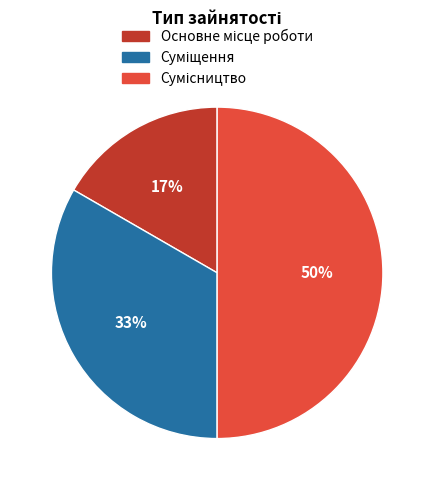

Count the number of slices in the pie.

3